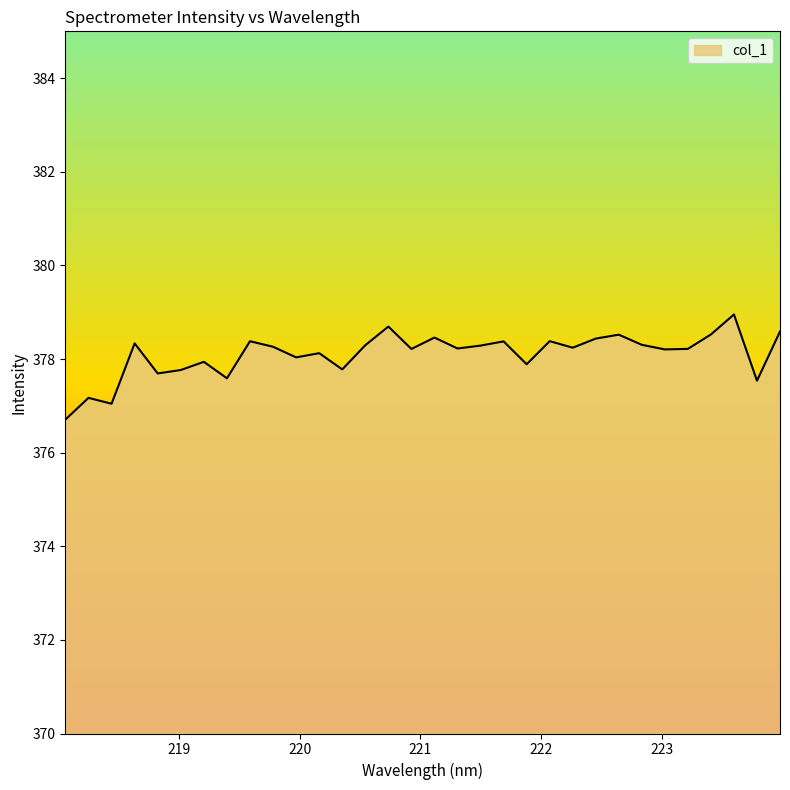

What is the minimum value shown in the chart?

376.7